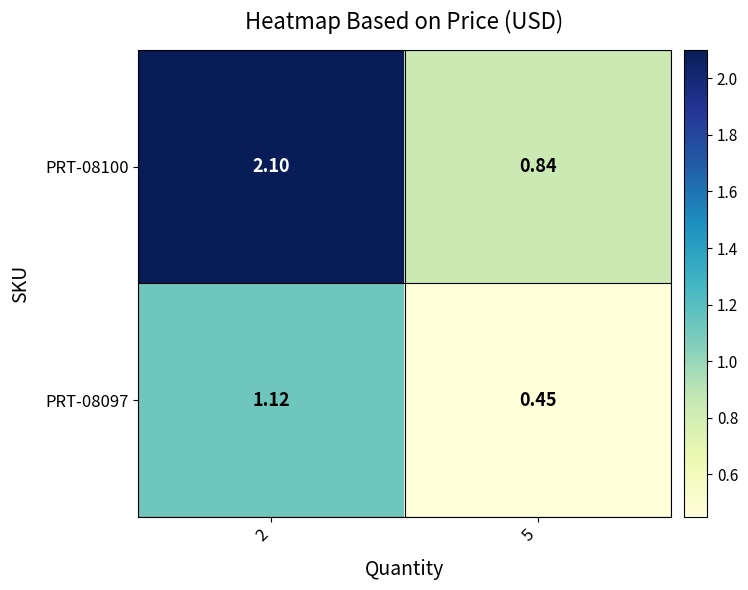

Is the value of PRT-08100 at 5 greater than the value of PRT-08097 at 2?

No